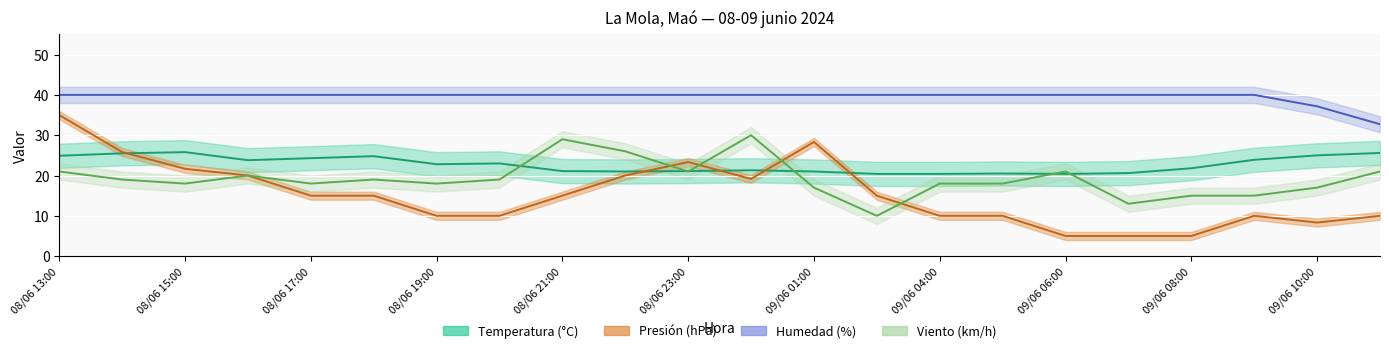

List the series in order of their peak value, lowest first.

Temperatura (°C), Viento (km/h), Presión (hPa) scaled, Humedad (%)